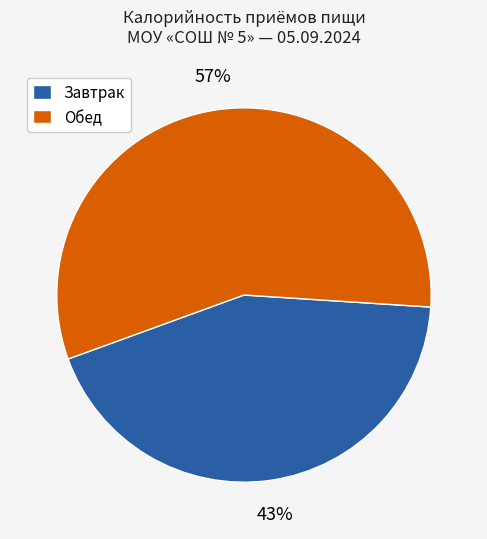

True or false: Обед accounts for 44% of the total.

False